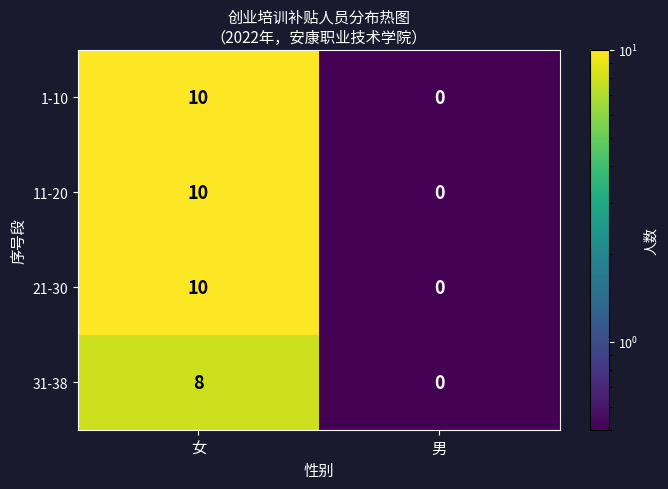

List the labels in order of 31-38 value, smallest first.

男, 女